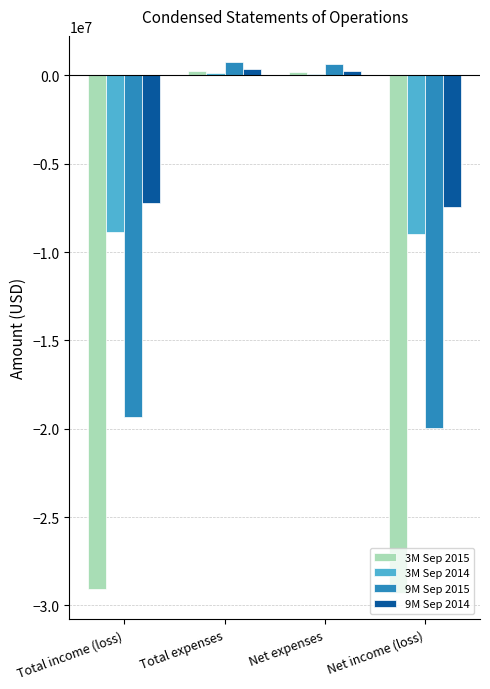

How many groups of bars are there?

4